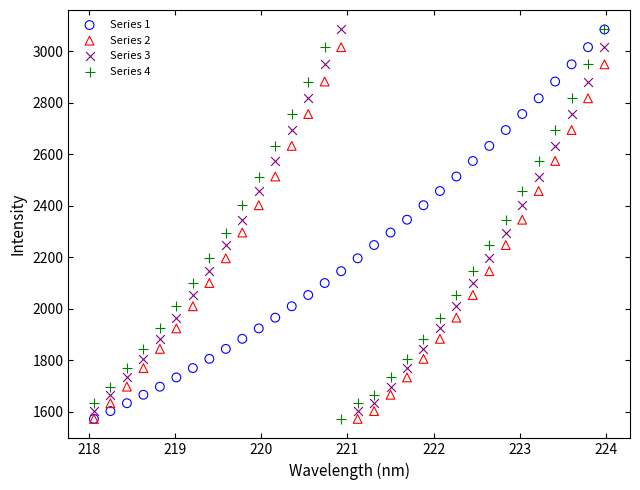

What are all the series names shown in the legend?

Series 1, Series 2, Series 3, Series 4